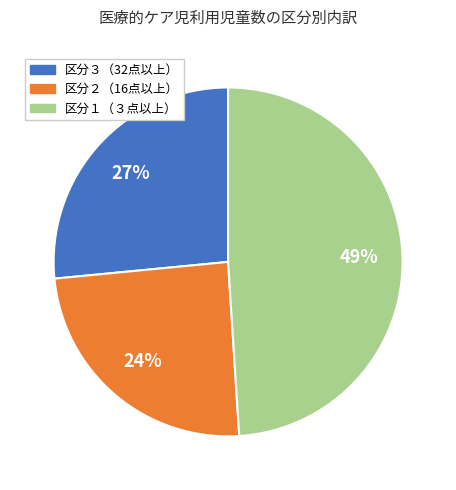

Which category has the biggest portion of the pie?

区分１（３点以上）